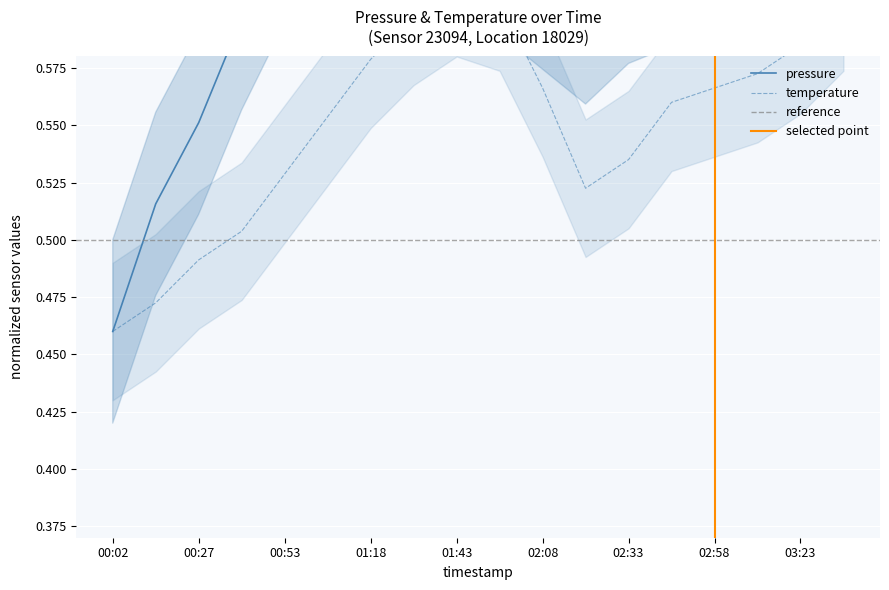

How many interior local valleys does the pressure series have?

2